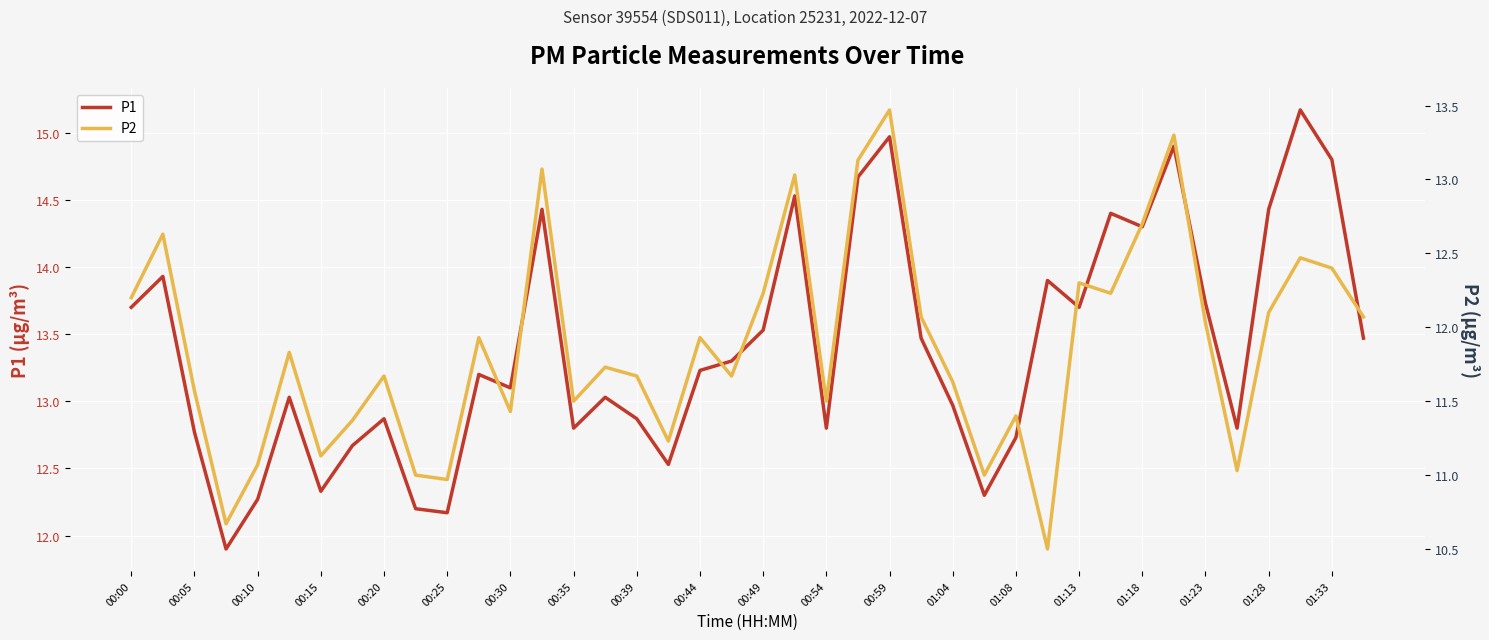

What is the highest value of the P1 series?

15.2